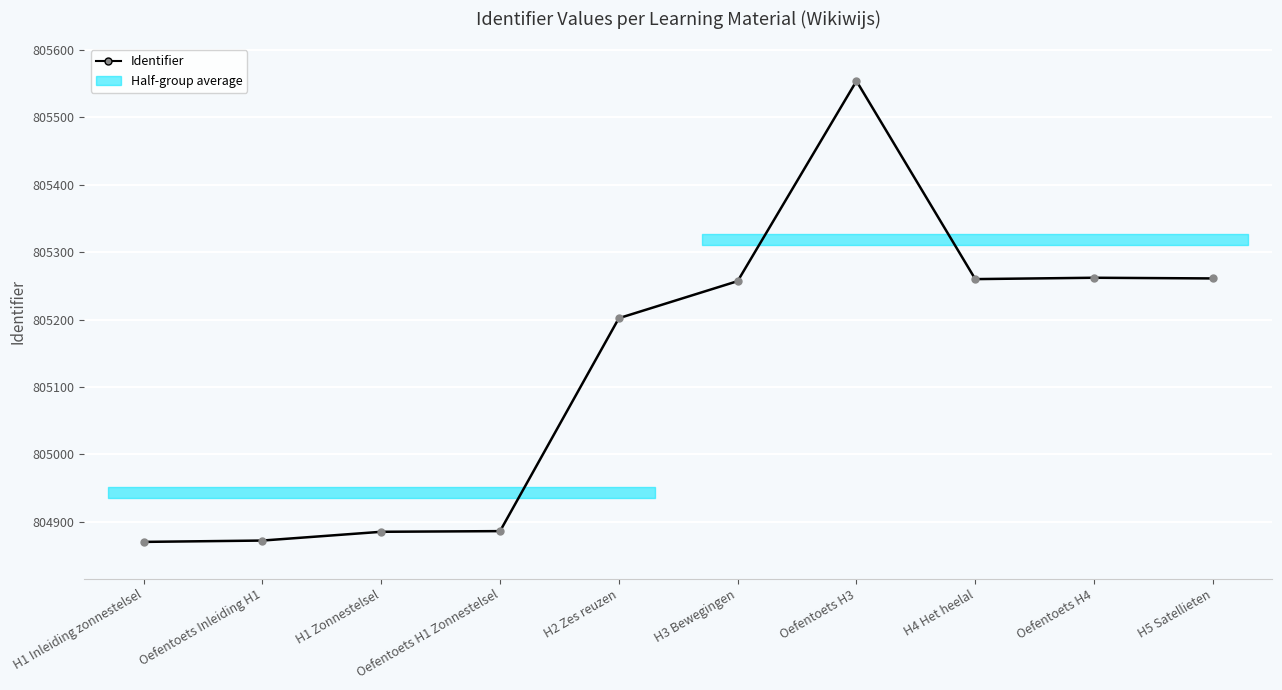

What is the minimum value shown in the chart?

804870